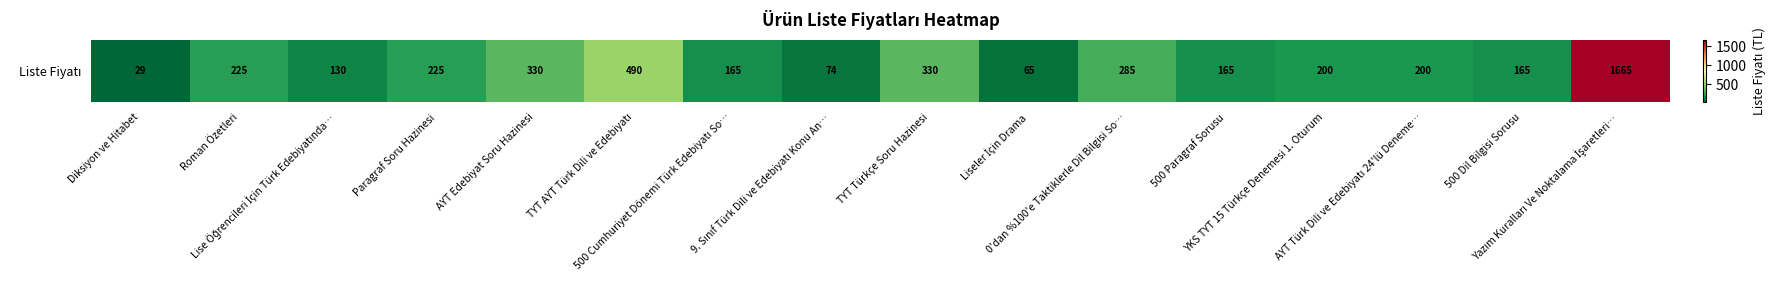

Reading right to left, list all the values displayed in this chart.

Yazım Kuralları Ve Noktalama İşaretleri…=1665	500 Dil Bilgisi Sorusu=165	AYT Türk Dili ve Edebiyatı 24'lü Deneme…=200	YKS TYT 15 Türkçe Denemesi 1. Oturum=200	500 Paragraf Sorusu=165	0'dan %100'e Taktiklerle Dil Bilgisi So…=285	Liseler İçin Drama=65	TYT Türkçe Soru Hazinesi=330	9. Sınıf Türk Dili ve Edebiyatı Konu An…=74	500 Cumhuriyet Dönemi Türk Edebiyatı So…=165	TYT AYT Türk Dili ve Edebiyatı=490	AYT Edebiyat Soru Hazinesi=330	Paragraf Soru Hazinesi=225	Lise Öğrencileri İçin Türk Edebiyatında…=130	Roman Özetleri=225	Diksiyon ve Hitabet=29